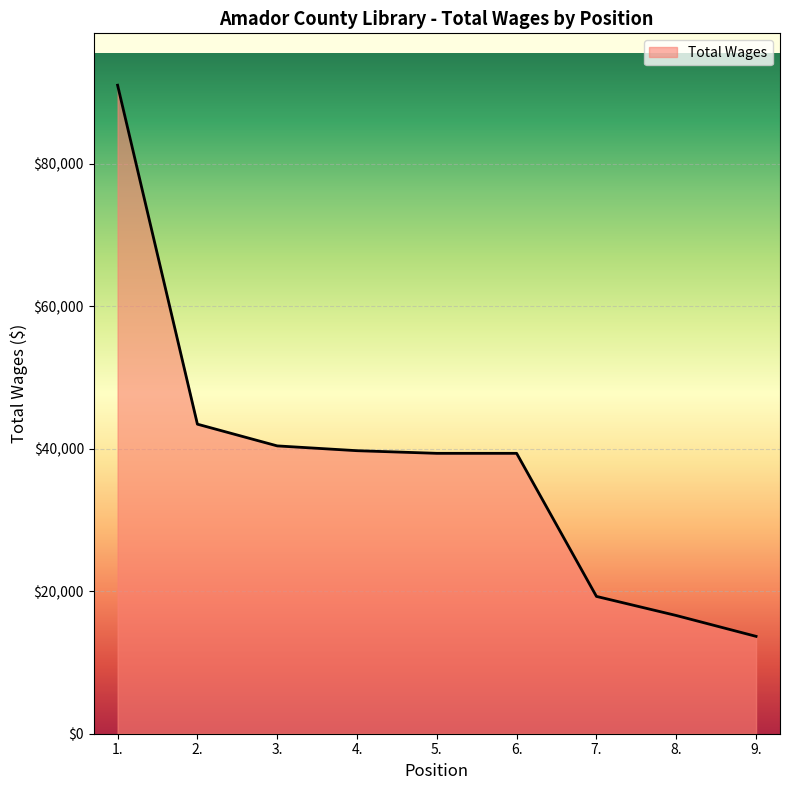

What is the maximum value shown in the chart?

91005